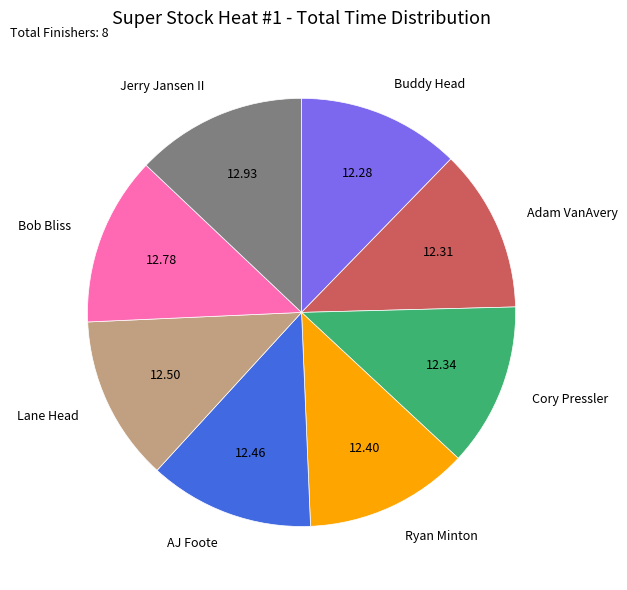

Does any single category account for the majority?

No